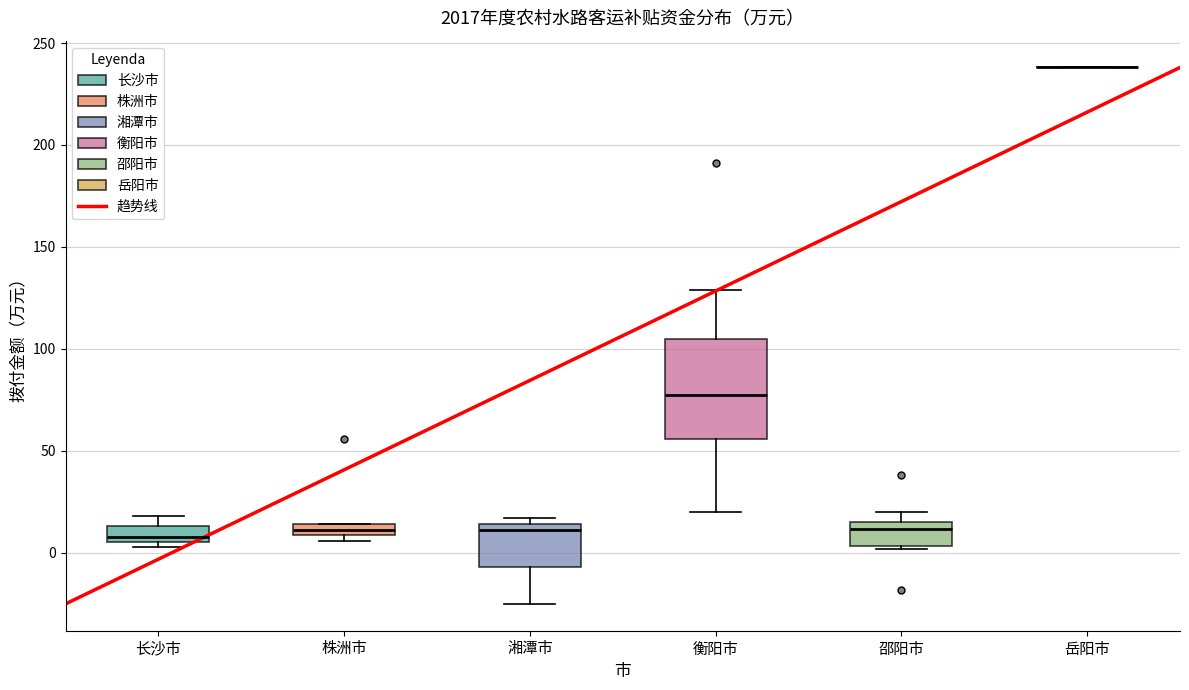

Which box is the tallest, from its lower edge to its upper edge?

衡阳市